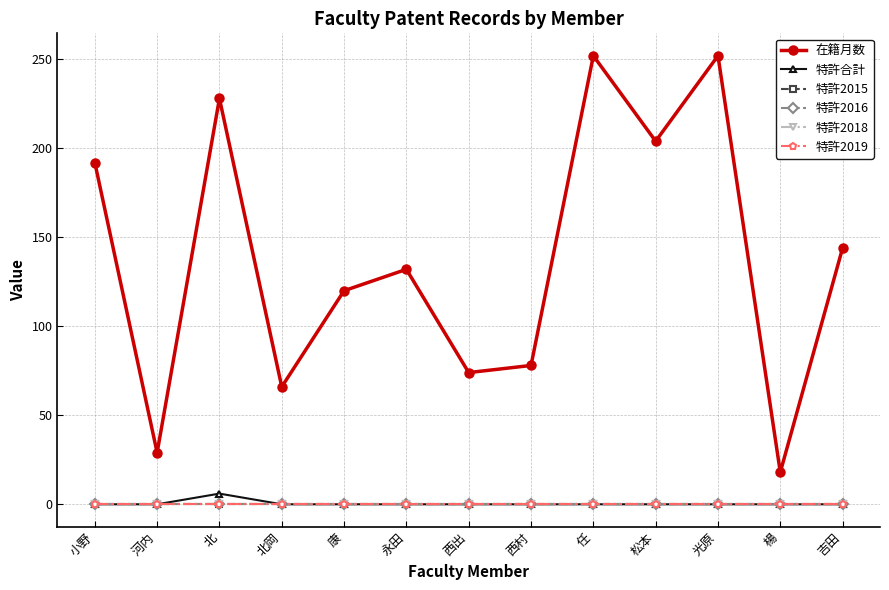

True or false: 特許2016 and 特許2018 cross at least once.

False